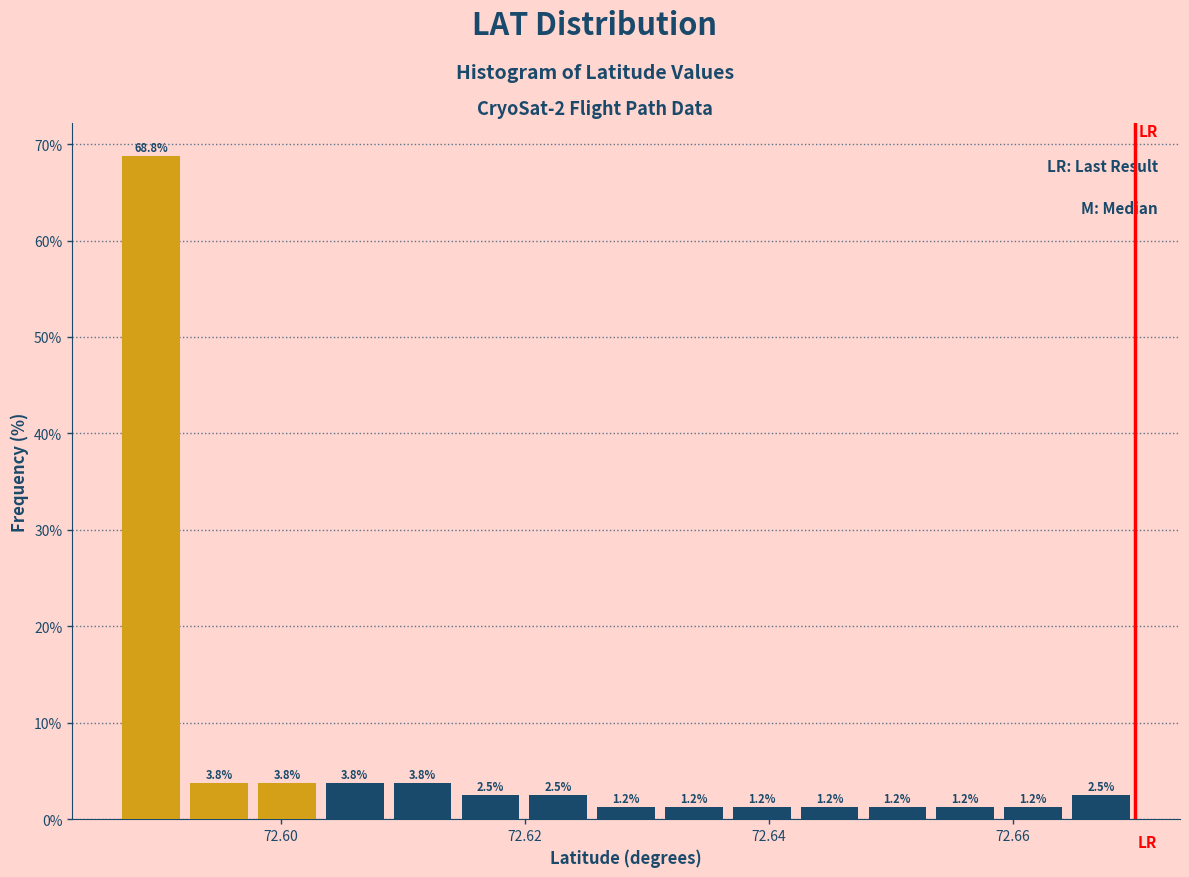

Around what value on the x-axis is the tallest bar? Give the approximate position of its centre, as read against the axis.

72.590